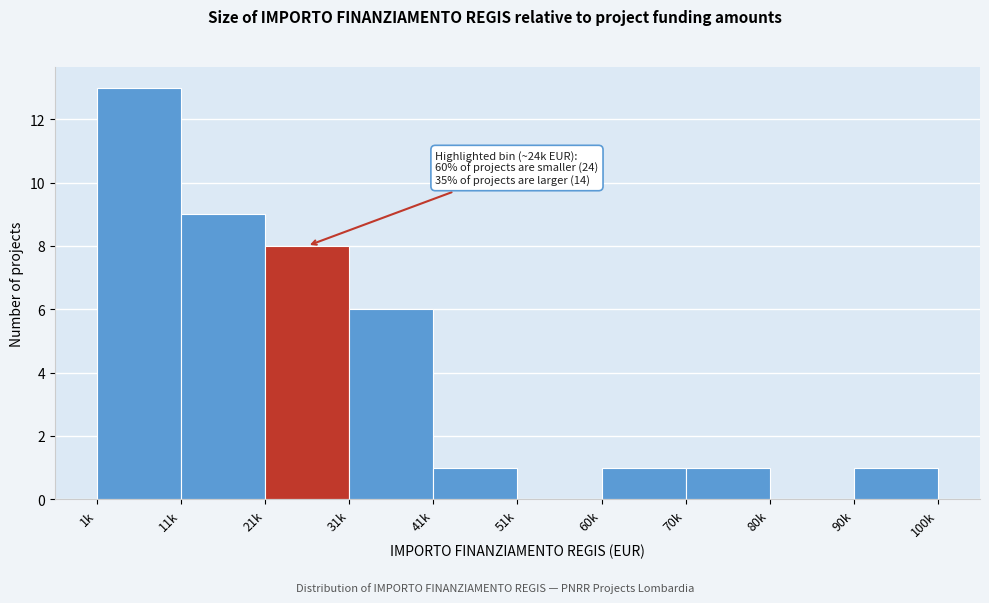

Reading left to right, extract all data points from this chart.

1k=13	11k=9	21k=8	31k=6	41k=1	51k=0	60k=1	70k=1	80k=0	90k=1